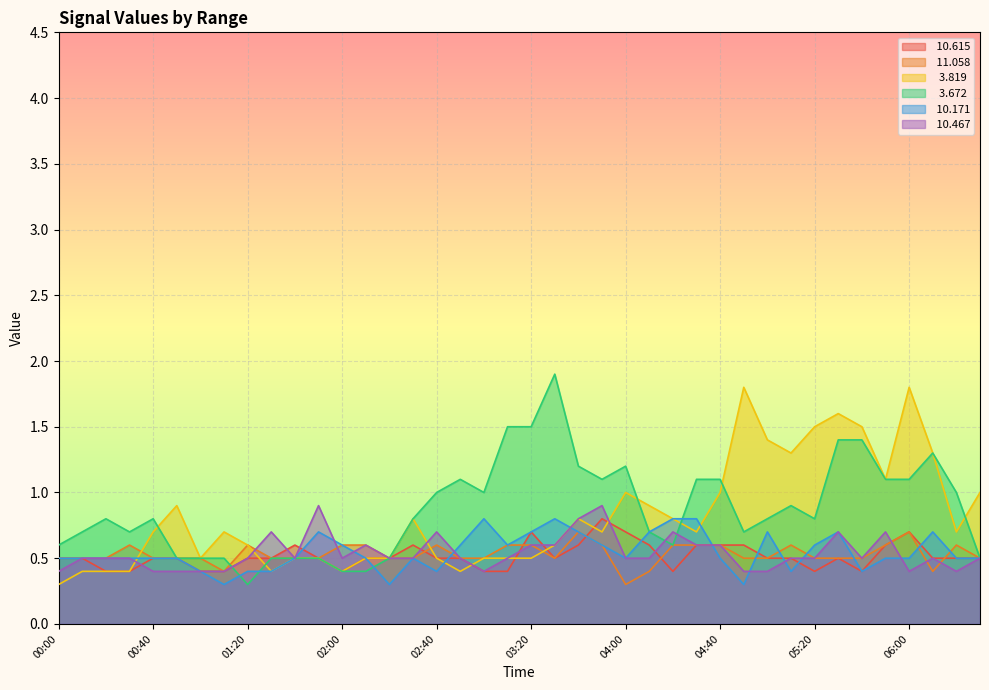

Reading left to right, transcribe all the data shown in this chart.

 10.615: 0.5	0.5	0.4	0.4	0.5	0.5	0.4	0.4	0.5	0.5	0.6	0.5	0.4	0.5	0.5	0.6	0.5	0.5	0.4	0.4	0.7	0.5	0.6	0.8	0.7	0.6	0.4	0.6	0.6	0.6	0.5	0.5	0.4	0.5	0.4	0.6	0.7	0.5	0.5	0.5
 11.058: 0.5	0.5	0.5	0.6	0.5	0.5	0.5	0.4	0.6	0.5	0.5	0.5	0.6	0.6	0.5	0.5	0.6	0.5	0.5	0.6	0.6	0.5	0.7	0.6	0.3	0.4	0.6	0.6	0.6	0.5	0.5	0.6	0.5	0.5	0.5	0.6	0.7	0.4	0.6	0.5
  3.819: 0.3	0.4	0.4	0.4	0.7	0.9	0.5	0.7	0.6	0.4	0.5	0.5	0.4	0.5	0.5	0.8	0.5	0.4	0.5	0.5	0.5	0.6	0.8	0.7	1.0	0.9	0.8	0.7	1.0	1.8	1.4	1.3	1.5	1.6	1.5	1.1	1.8	1.3	0.7	1.0
  3.672: 0.6	0.7	0.8	0.7	0.8	0.5	0.5	0.5	0.3	0.5	0.5	0.5	0.4	0.4	0.5	0.8	1.0	1.1	1.0	1.5	1.5	1.9	1.2	1.1	1.2	0.7	0.6	1.1	1.1	0.7	0.8	0.9	0.8	1.4	1.4	1.1	1.1	1.3	1.0	0.5
 10.171: 0.5	0.5	0.5	0.5	0.5	0.5	0.4	0.3	0.4	0.4	0.5	0.7	0.6	0.5	0.3	0.5	0.4	0.6	0.8	0.6	0.7	0.8	0.7	0.6	0.5	0.7	0.8	0.8	0.5	0.3	0.7	0.4	0.6	0.7	0.4	0.5	0.5	0.7	0.5	0.5
 10.467: 0.4	0.5	0.5	0.5	0.4	0.4	0.4	0.4	0.5	0.7	0.5	0.9	0.5	0.6	0.5	0.5	0.7	0.5	0.4	0.5	0.6	0.6	0.8	0.9	0.5	0.5	0.7	0.6	0.6	0.4	0.4	0.5	0.5	0.7	0.5	0.7	0.4	0.5	0.4	0.5